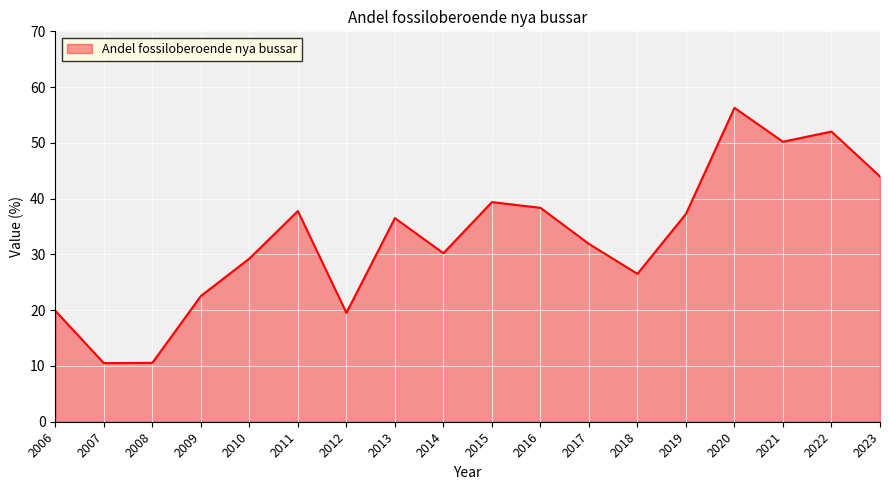

Is it true that the value at 2020 is 24.9?

False